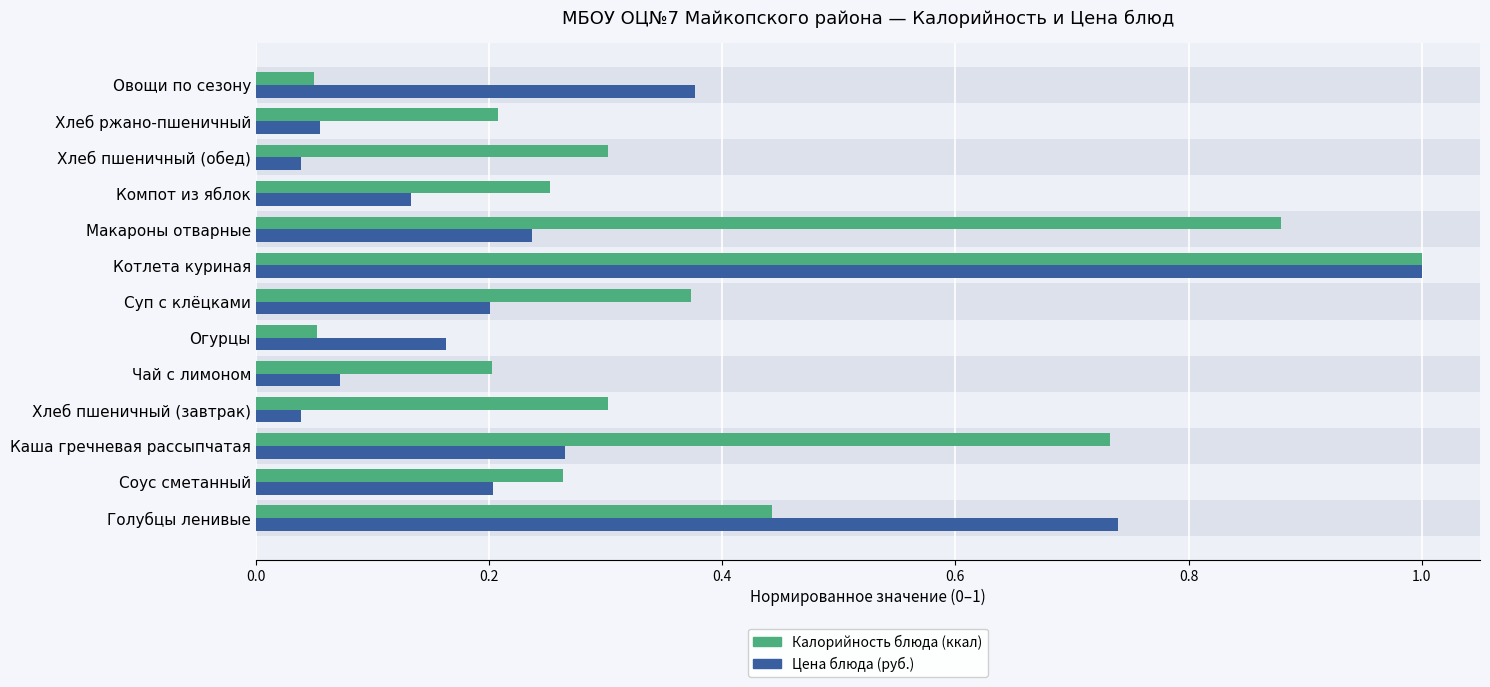

What is the total value across all series at Котлета куриная?

2.0